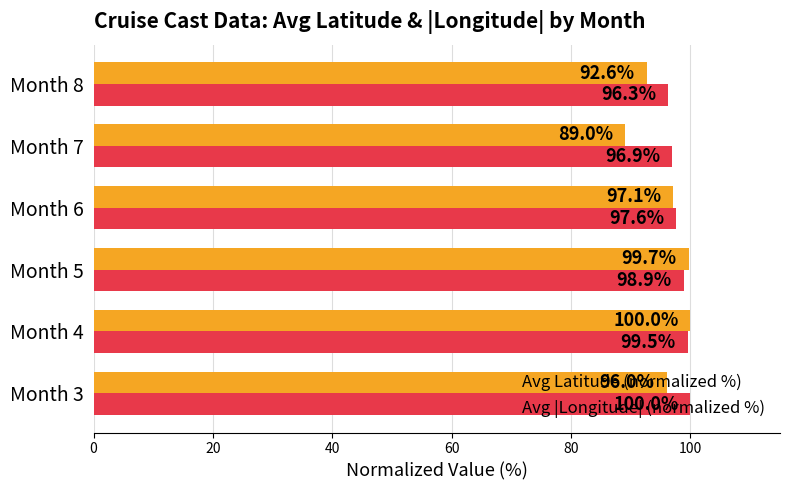

At how many categories does at least one series exceed 99?

3